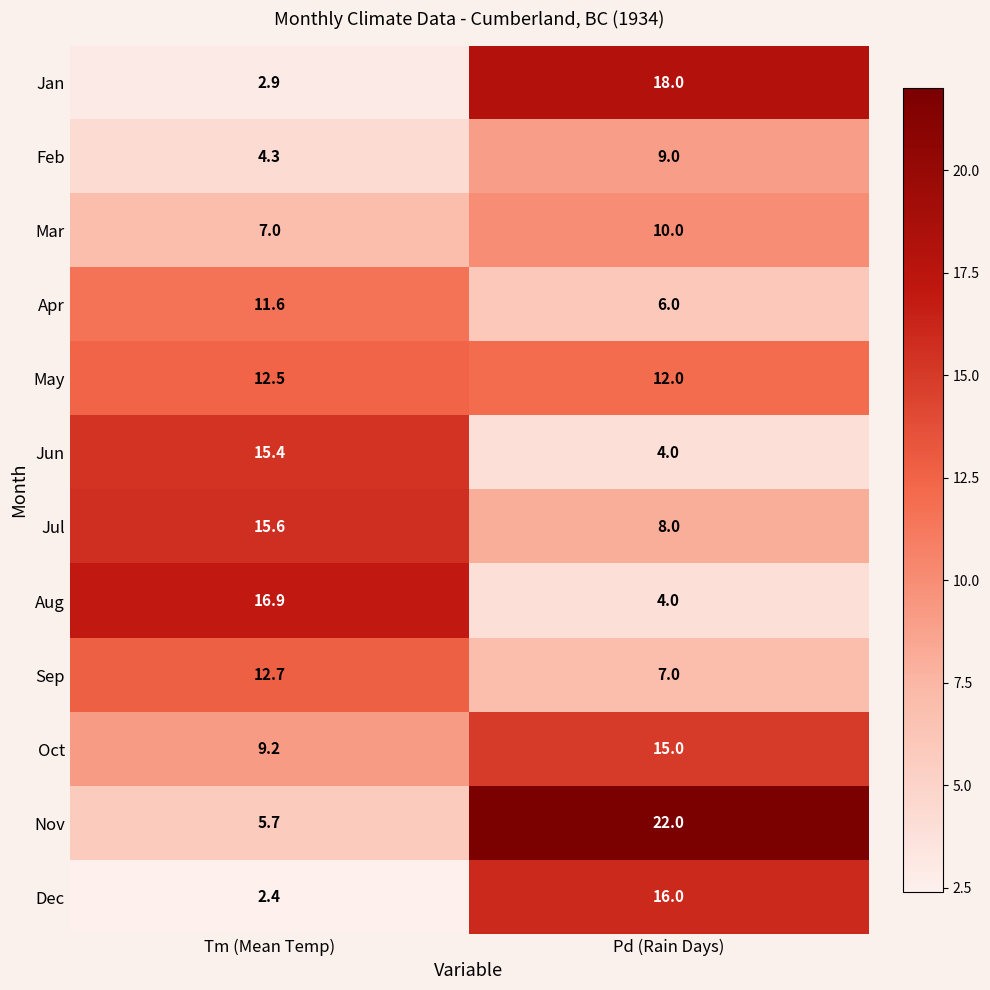

How many series are shown in this chart?

12